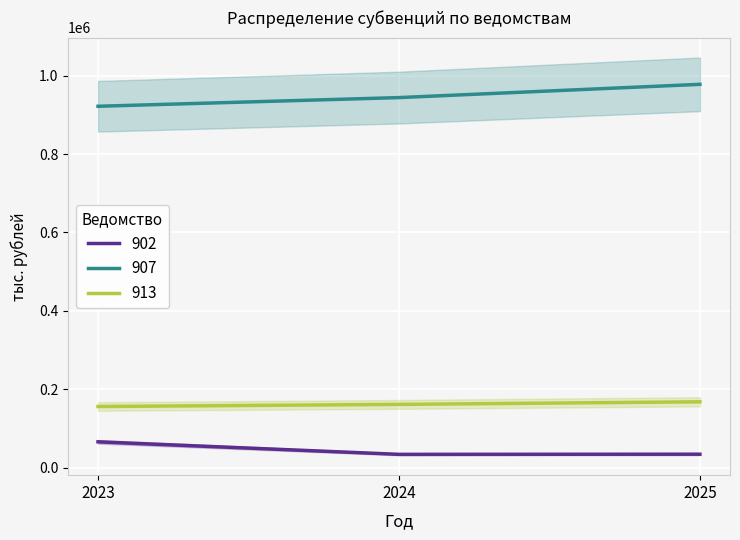

What are all the series names shown in the legend?

902, 907, 913